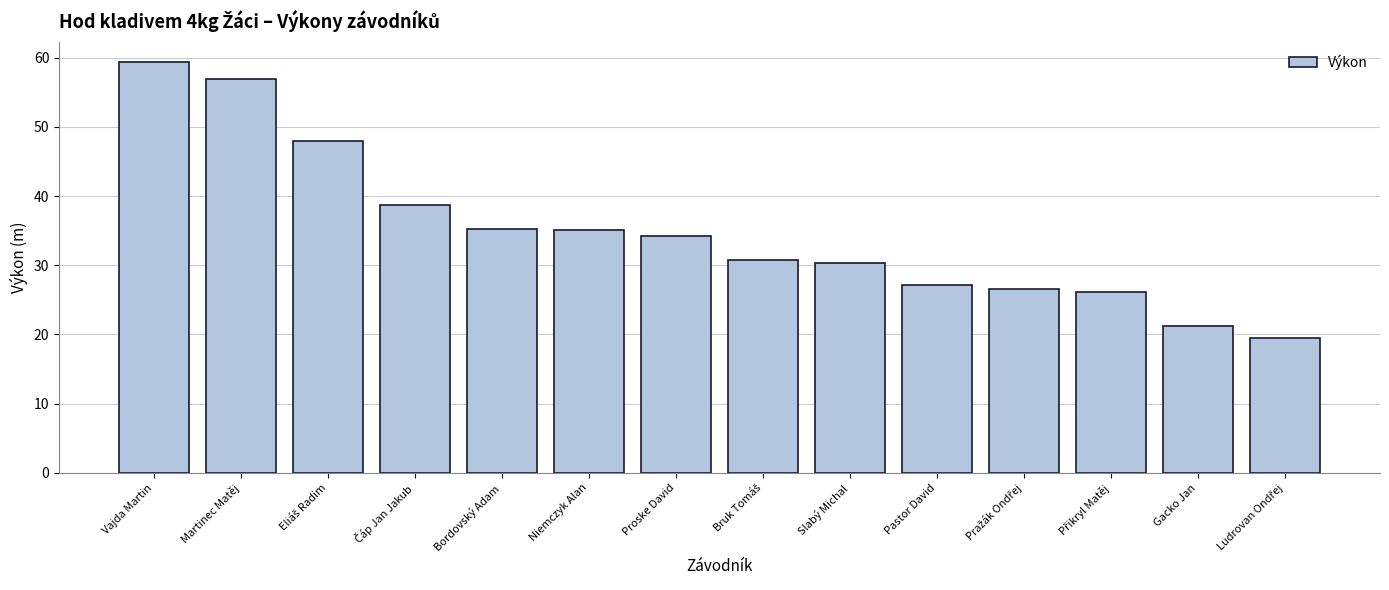

How many series are shown in this chart?

1